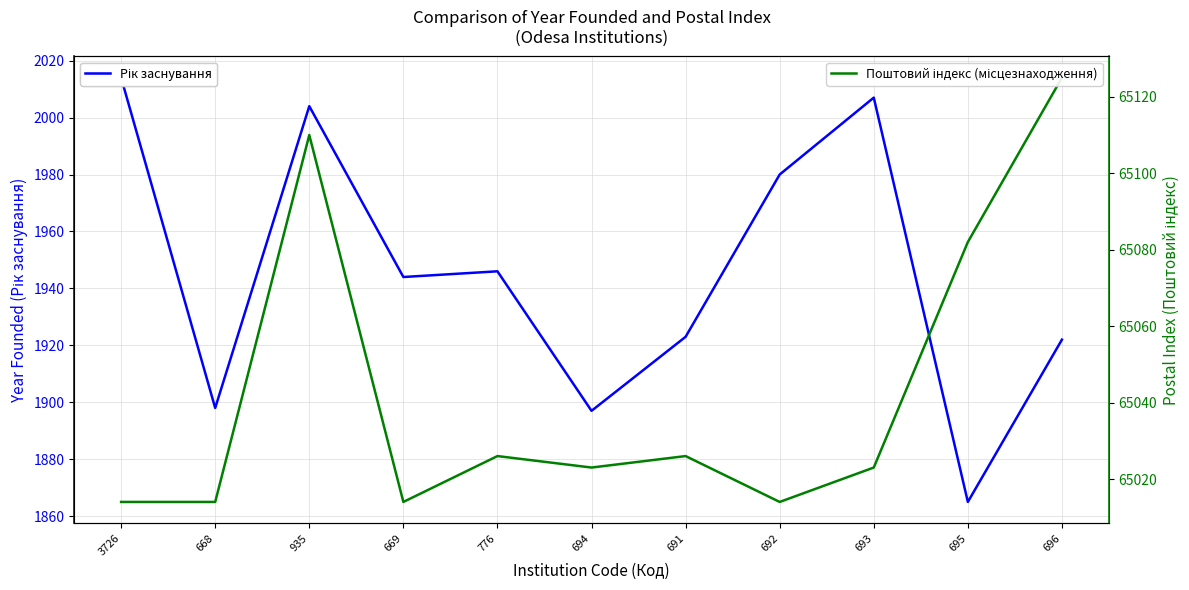

Rank the categories by Поштовий індекс (місцезнаходження) value from highest to lowest.

696, 935, 695, 776, 691, 694, 693, 3726, 668, 669, 692